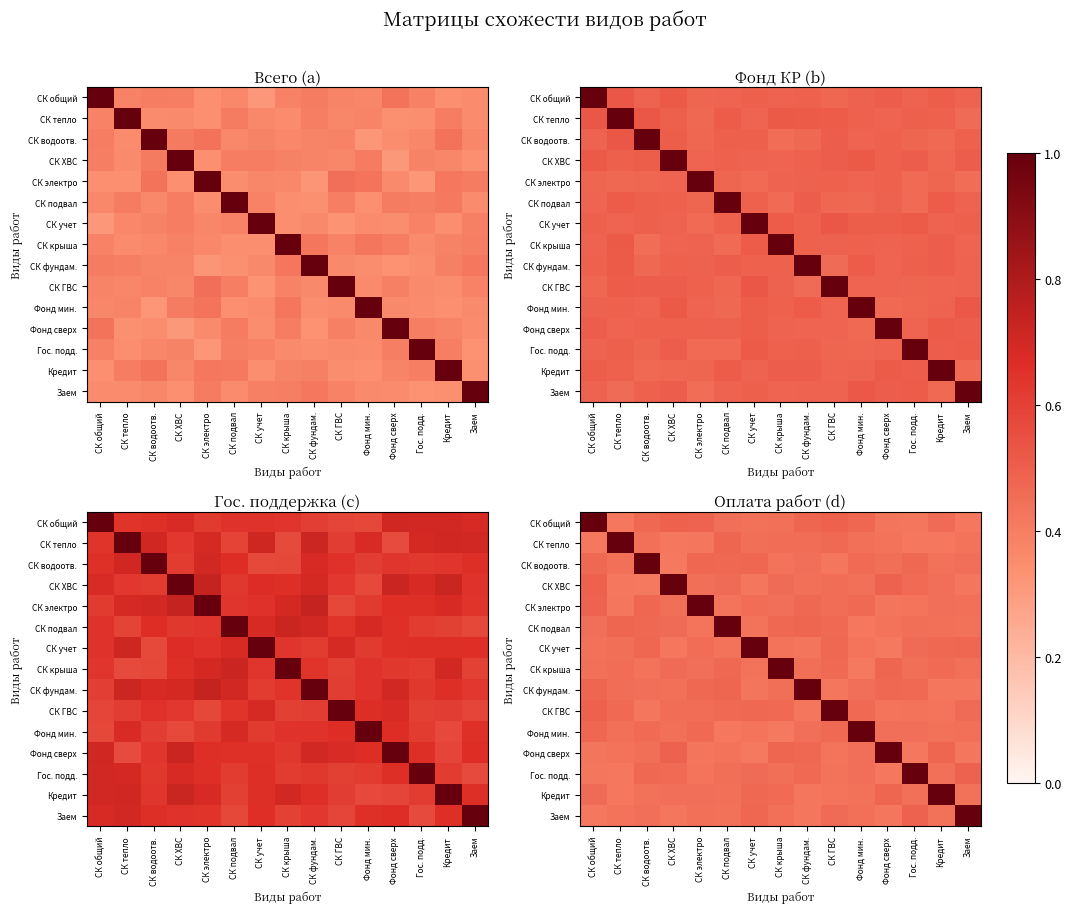

The Гос. подд. series shows 0.7 at СК общий. True or false?

False